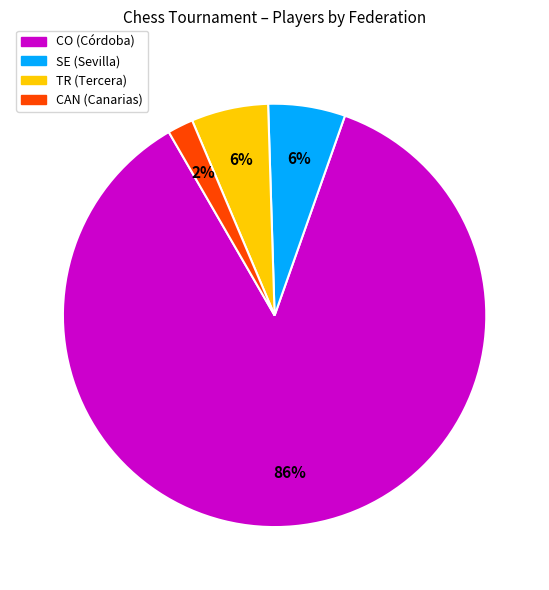

Is CO the majority of the pie?

Yes